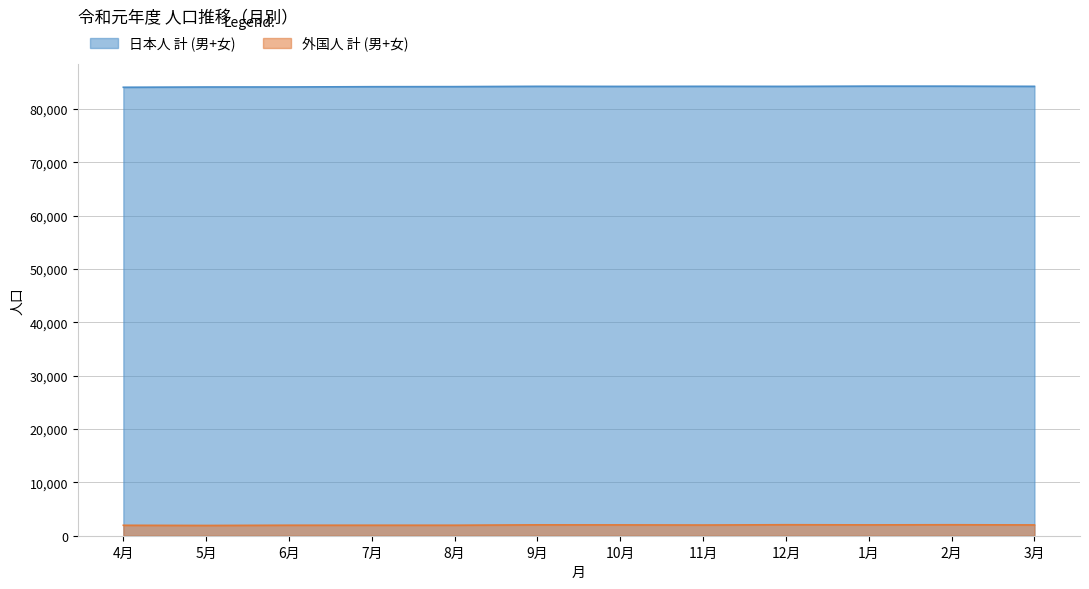

What is the difference between the 外国人 計 (男+女) values at 6月 and 12月?

92